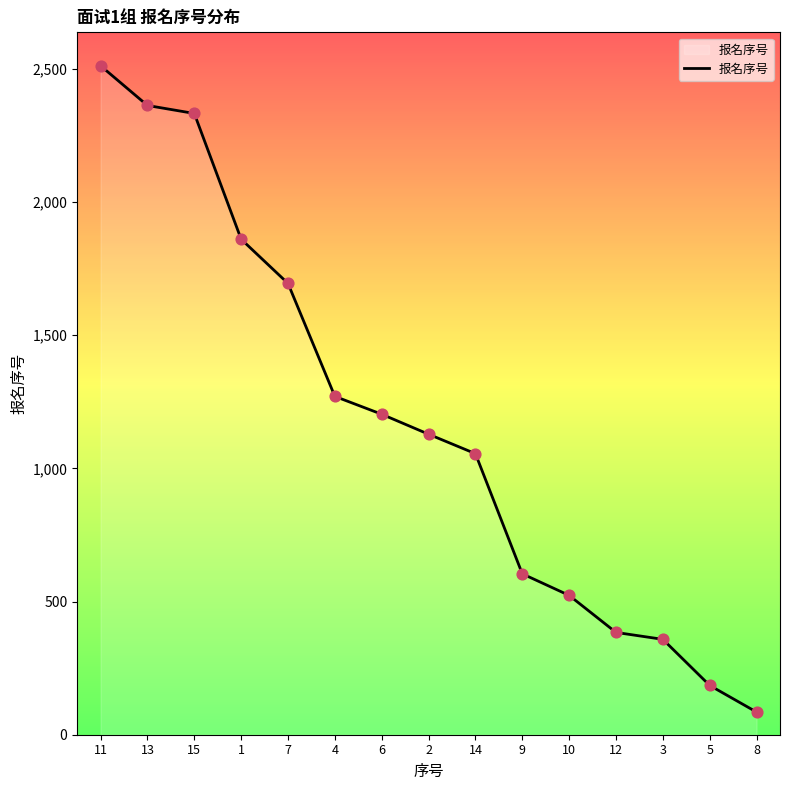

Between 2 and 14, which is larger?

2